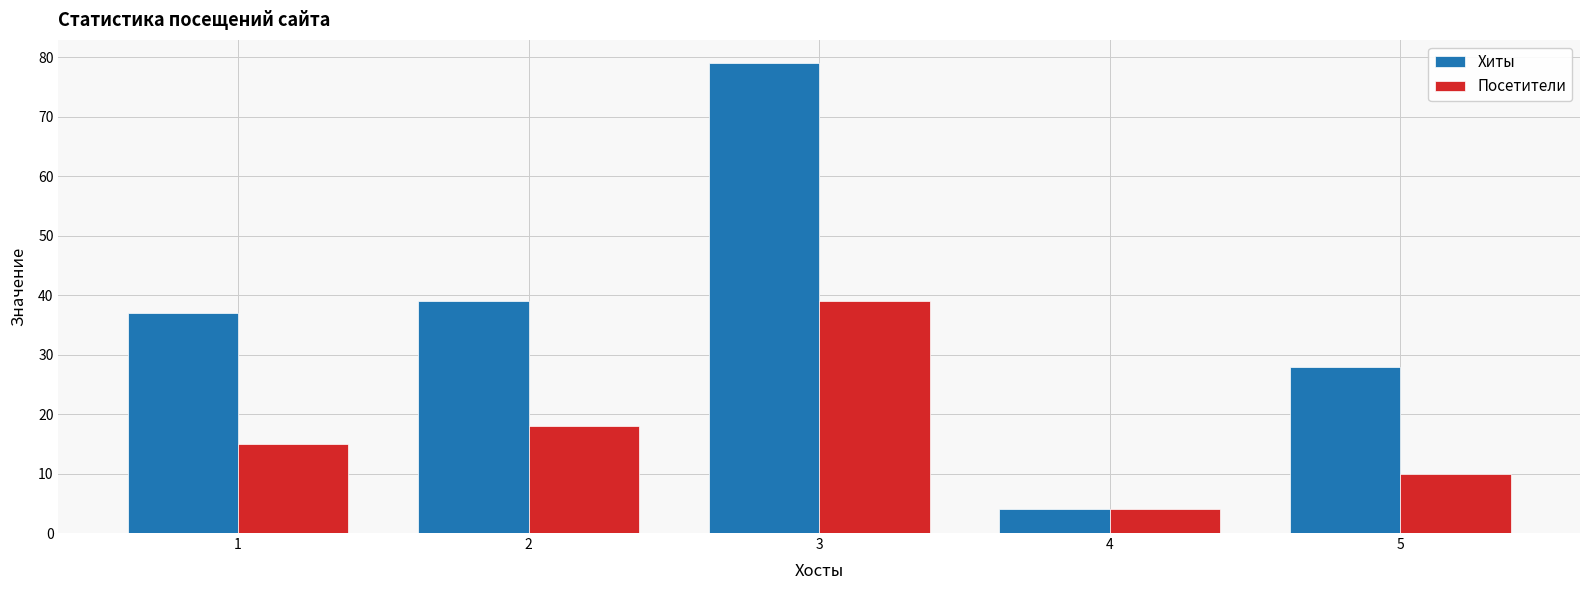

What are all the series names shown in the legend?

Хиты, Посетители